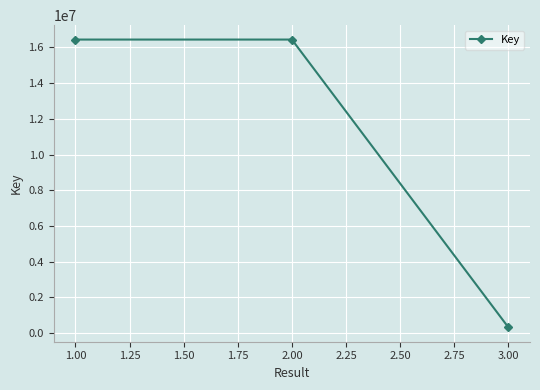

What value does the data have at 1.00, to the nearest 100?

16437500